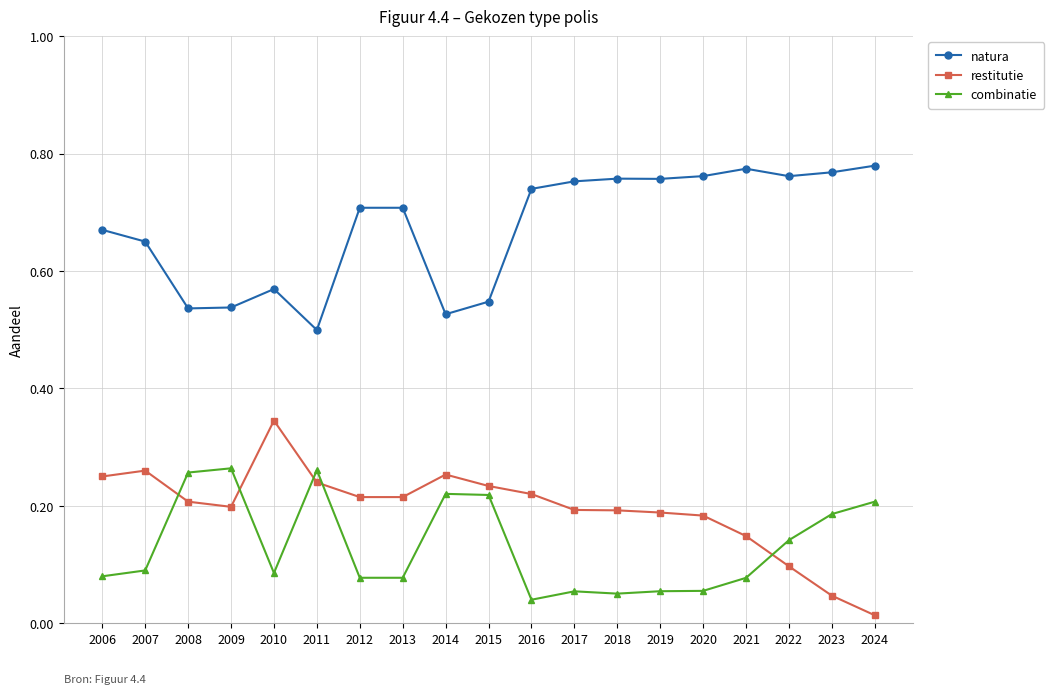

At how many categories does at least one series exceed 0?

19